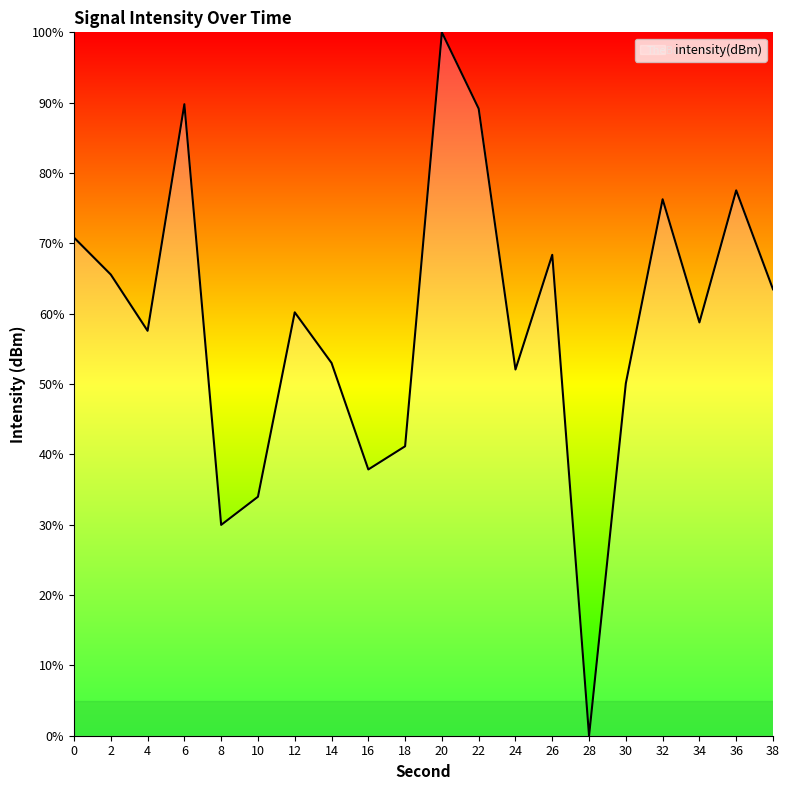

The value at 8 is 30.0. True or false?

True